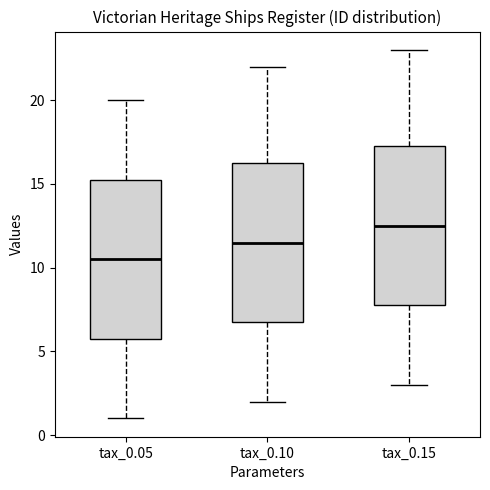

Which box's median line is the highest?

tax_0.15